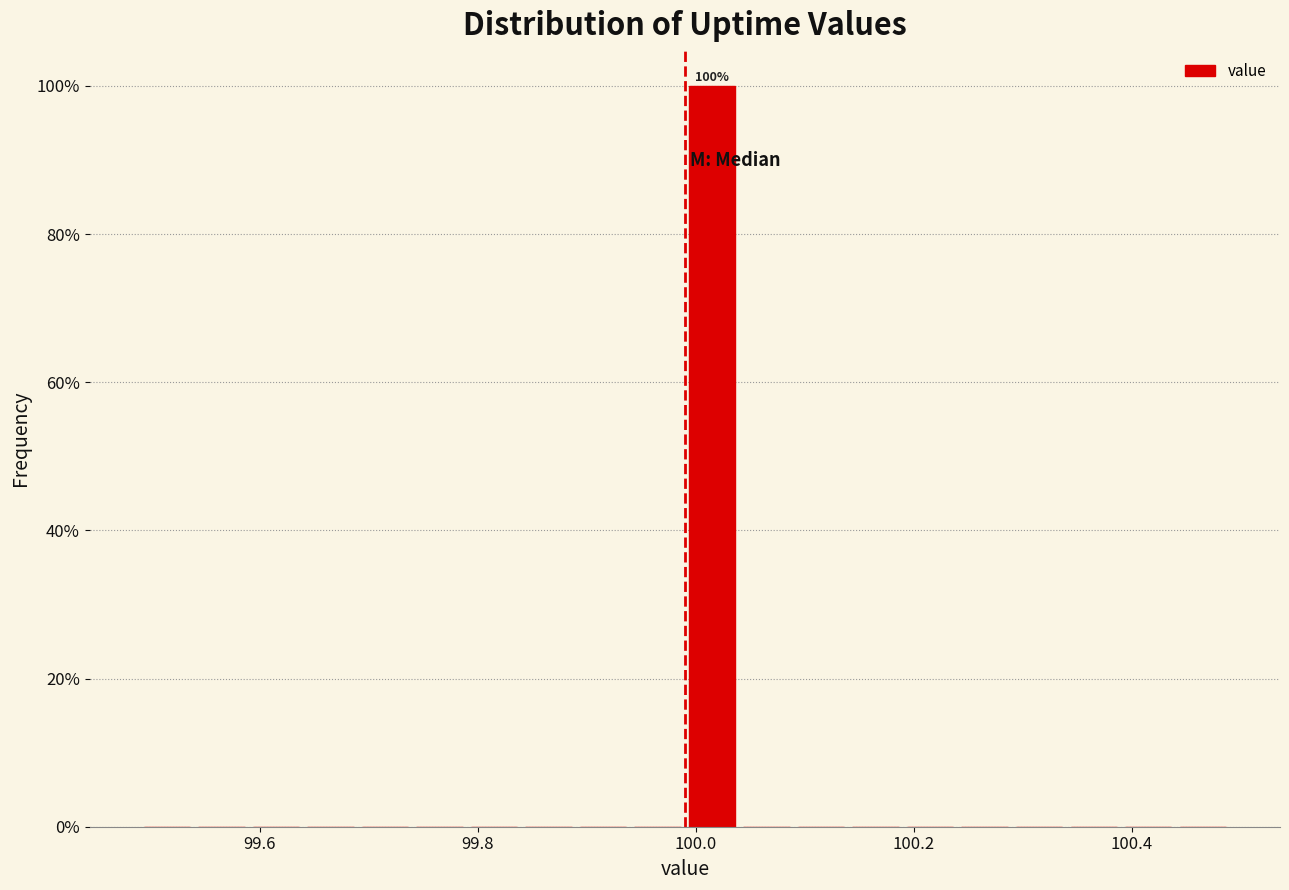

Read against the x-axis, roughly where is the centre of the tallest bar?

100.02